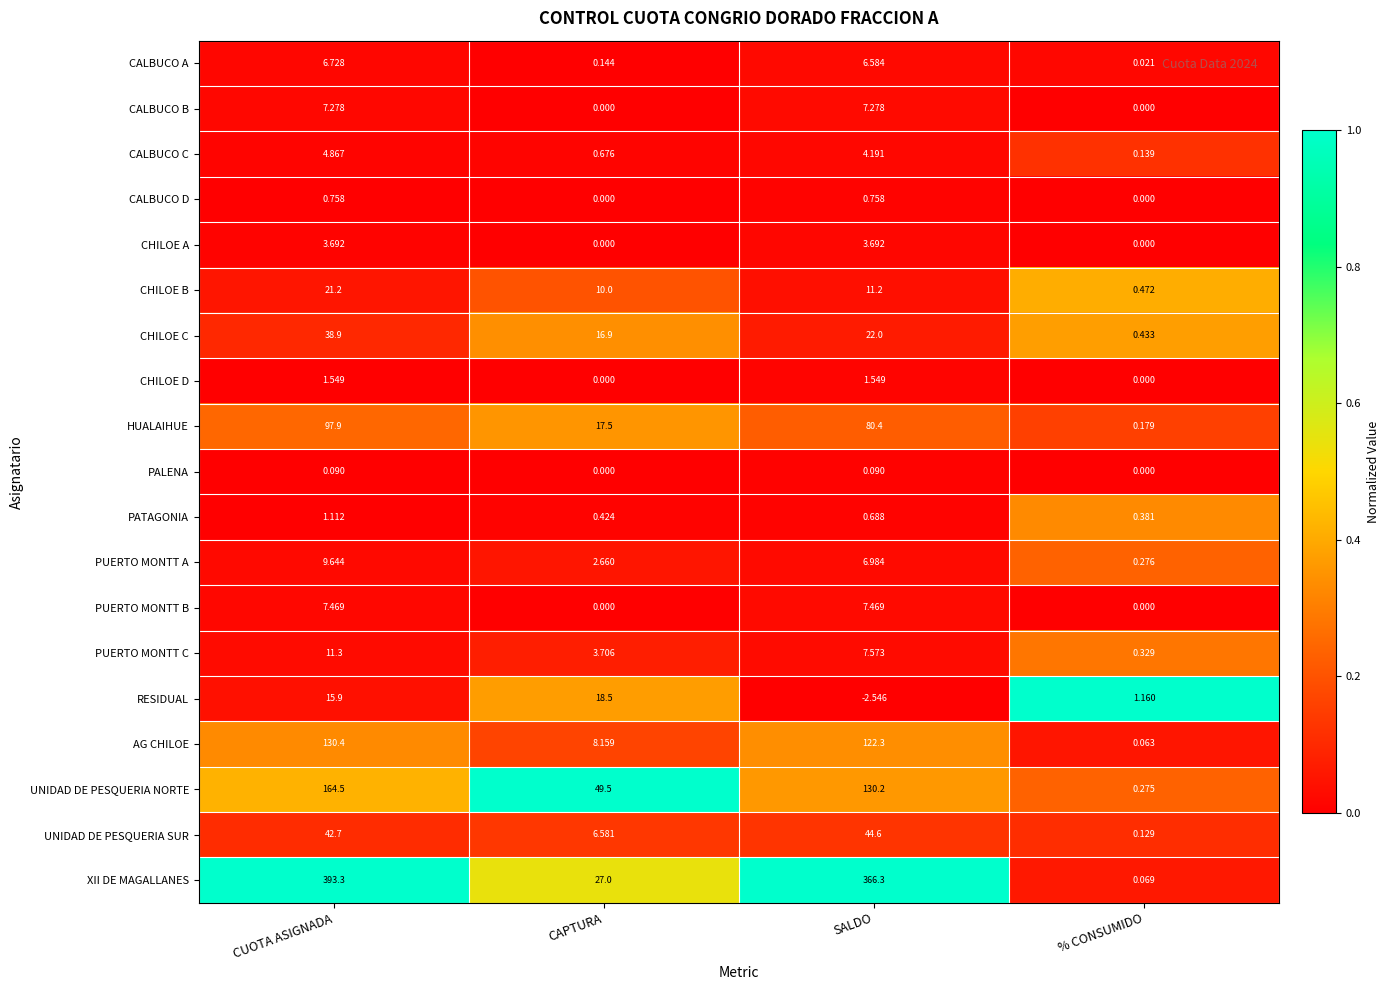

How many values in the PUERTO MONTT A series exceed 6?

2